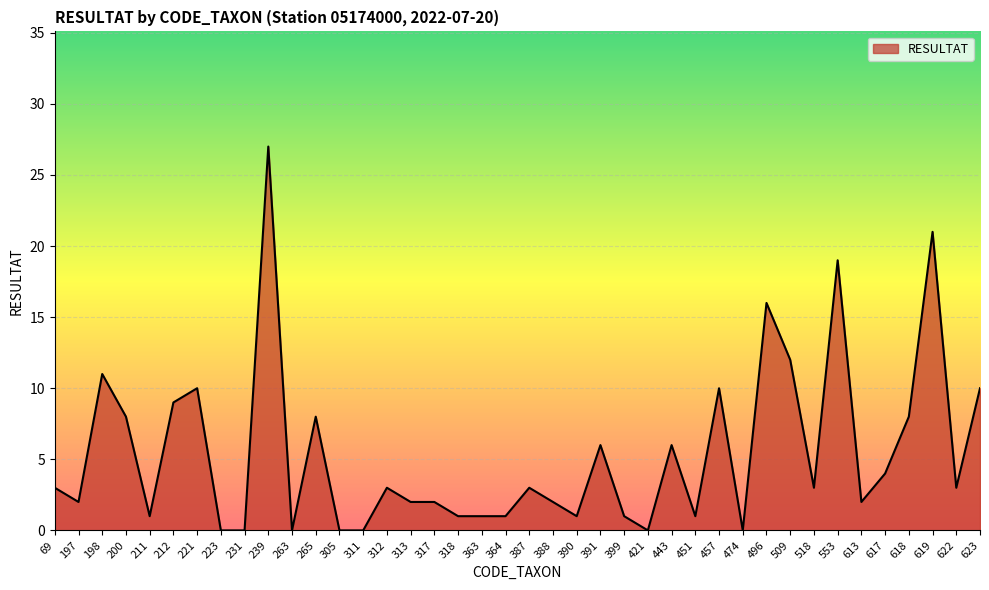

What is the difference between the values at 622 and 198?

8